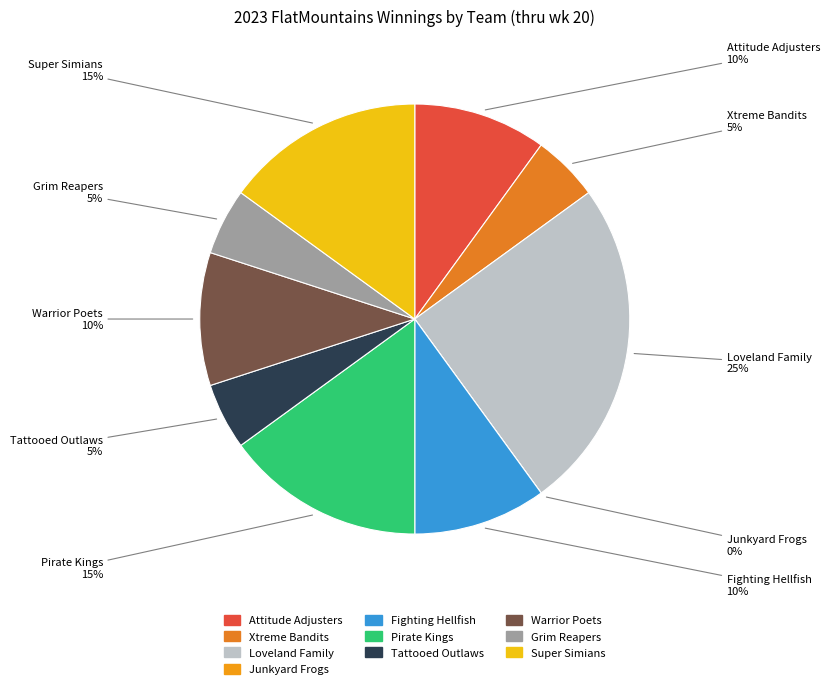

How many slices are in this pie chart?

10